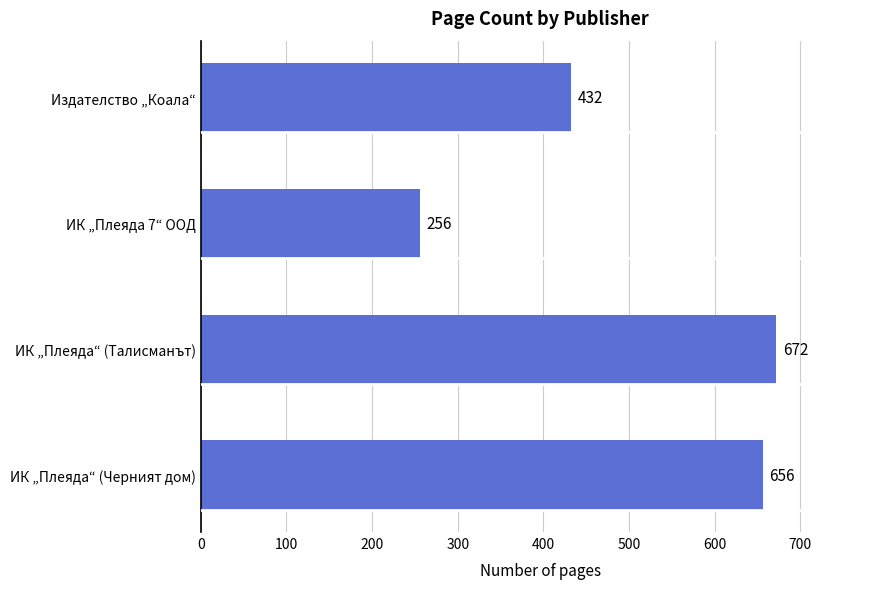

What is the average value?

504